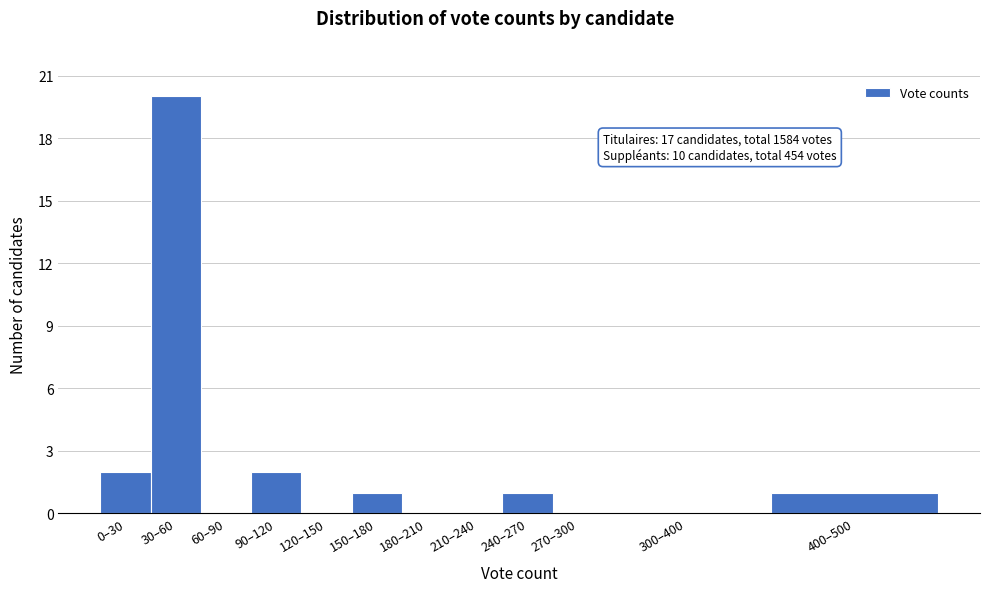

Reading left to right, extract all data points from this chart.

0–30=2	30–60=20	60–90=0	90–120=2	120–150=0	150–180=1	180–210=0	210–240=0	240–270=1	270–300=0	300–400=0	400–500=1